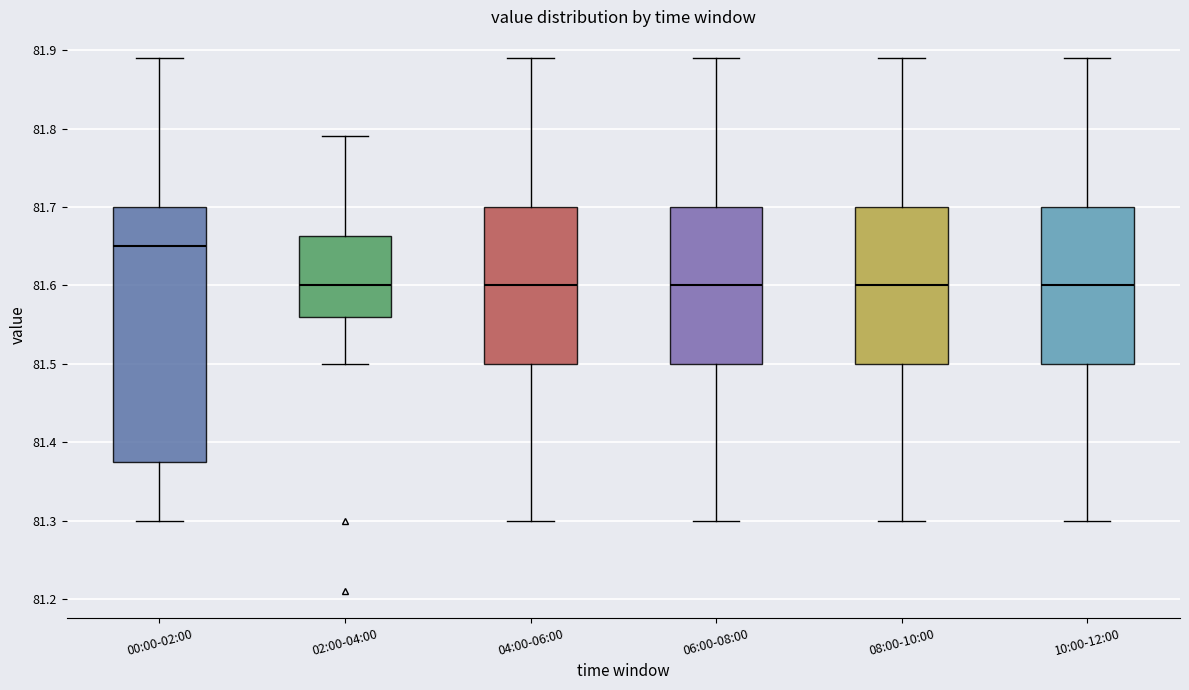

Reading left to right, read every box against the y-axis: the position of its median line, the range the box covers, and the ends of its whiskers. The values are not printed on the chart, so give them approximately, as read against the axis.

00:00-02:00: median 81.65, box 81.38 to 81.70, whiskers 81.30 to 81.89
02:00-04:00: median 81.60, box 81.56 to 81.66, whiskers 81.50 to 81.79
04:00-06:00: median 81.60, box 81.50 to 81.70, whiskers 81.30 to 81.89
06:00-08:00: median 81.60, box 81.50 to 81.70, whiskers 81.30 to 81.89
08:00-10:00: median 81.60, box 81.50 to 81.70, whiskers 81.30 to 81.89
10:00-12:00: median 81.60, box 81.50 to 81.70, whiskers 81.30 to 81.89